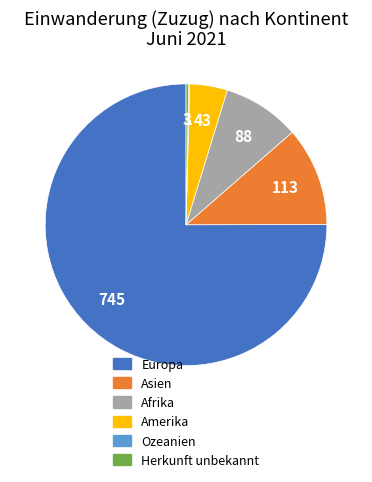

Which slice is the largest?

Europa